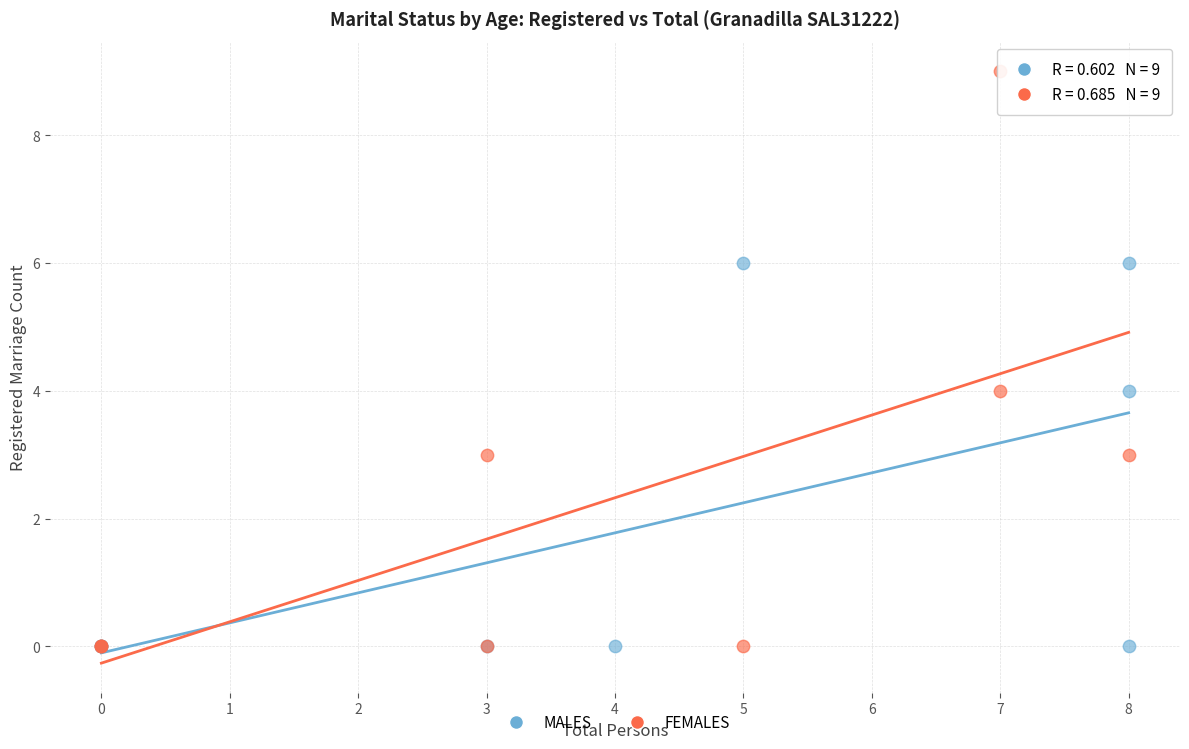

Which series reaches the maximum Y coordinate?

FEMALES